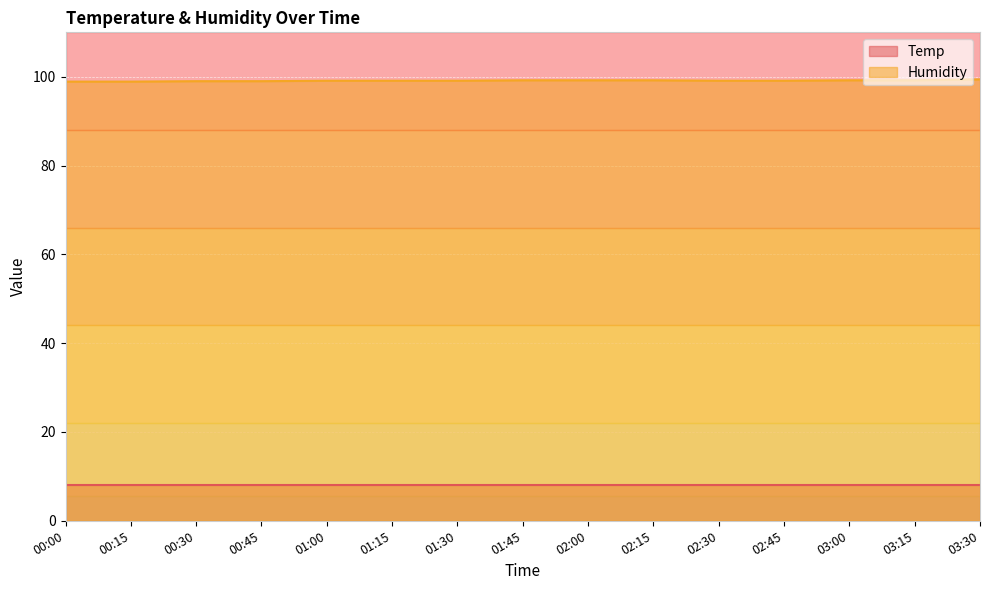

What is the label of the 14th point from the left?

03:15